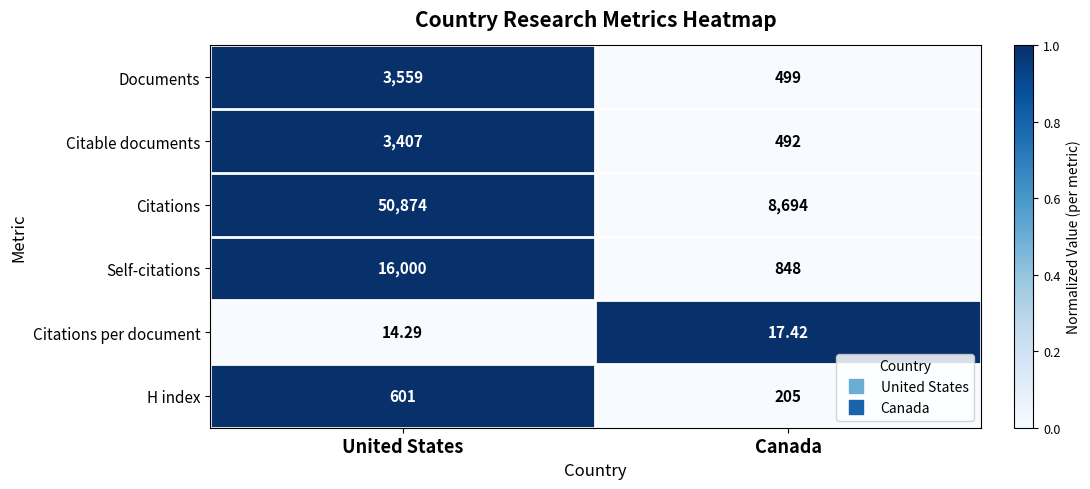

What is the difference between the highest and lowest values at Canada?

8676.6